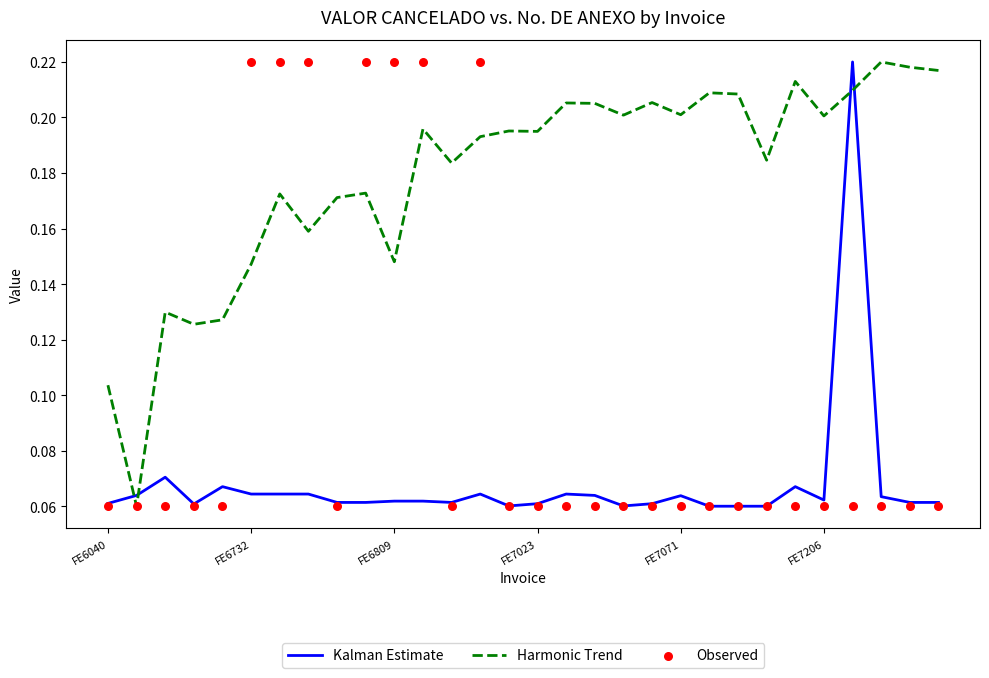

Which series contains the lowest Y value?

Kalman Estimate